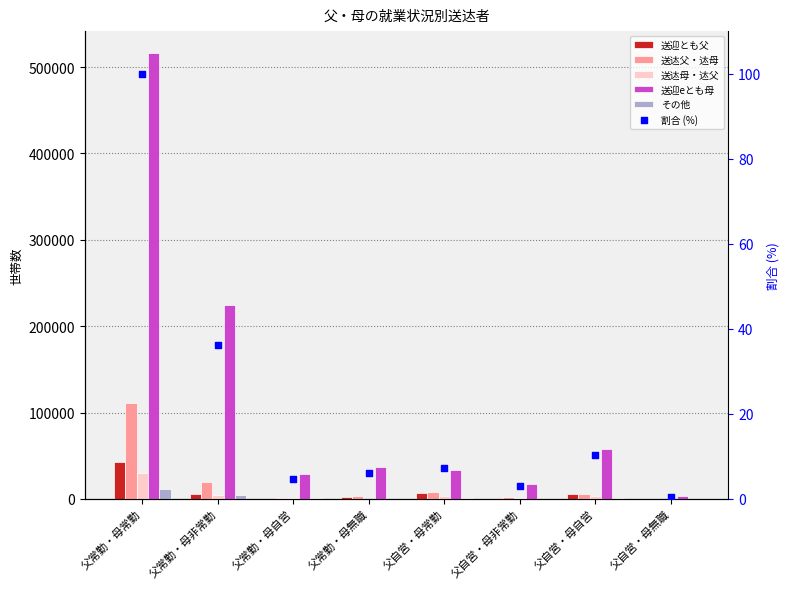

Is the value of 割合 (%) at 父常勤・母自営 greater than the value of 送迏母・迏父 at 父自営・母無職?

Yes